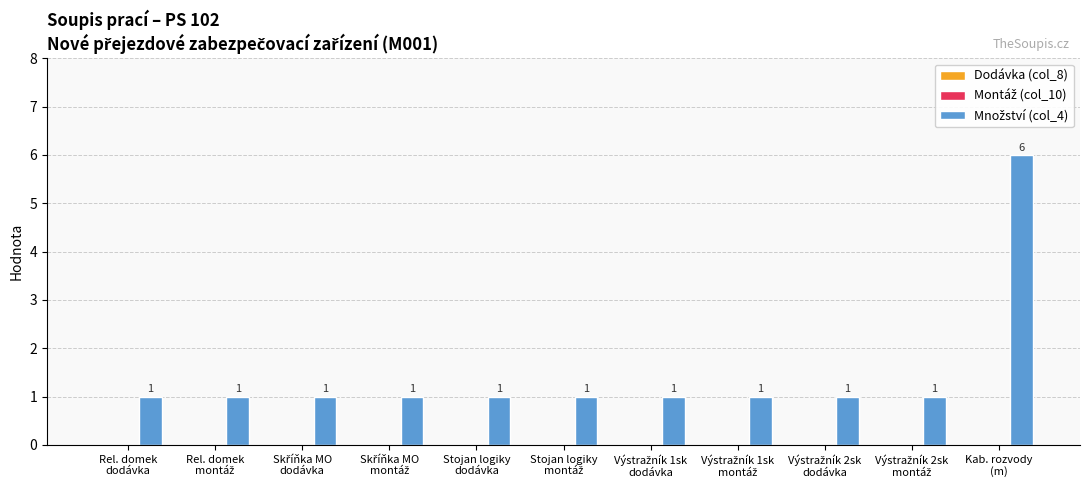

Reading left to right, list all the values displayed in this chart.

1	1	1	1	1	1	1	1	1	1	6